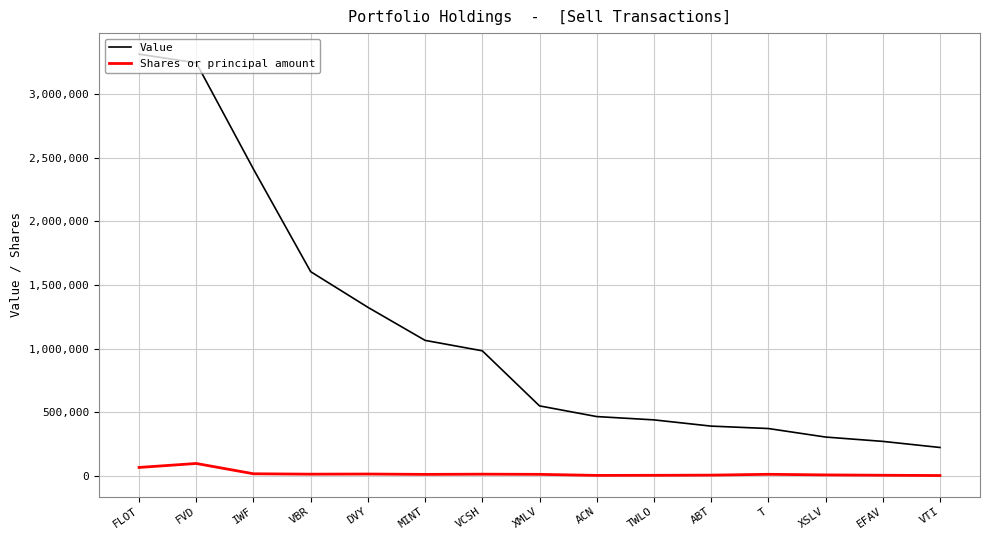

What is the difference between the maximum and minimum values in the Value series?

3092000